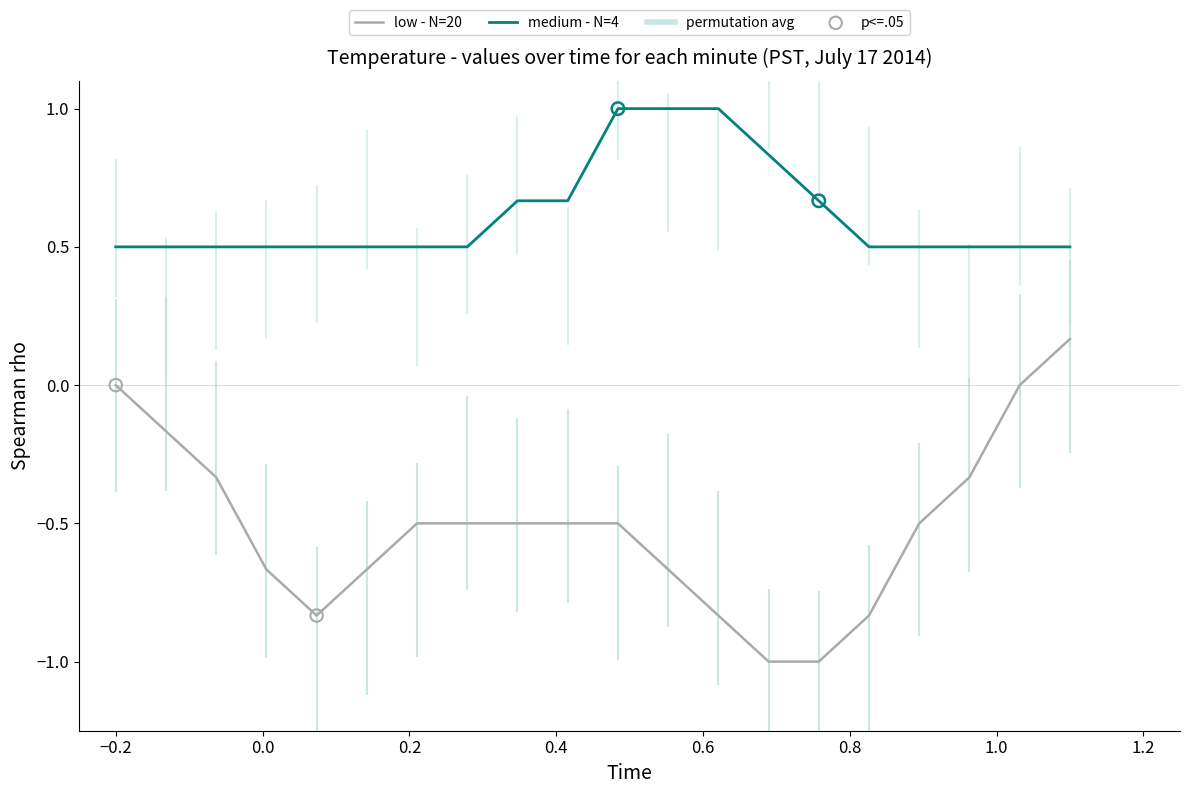

True or false: medium - N=4 and low - N=20 cross at least once.

False